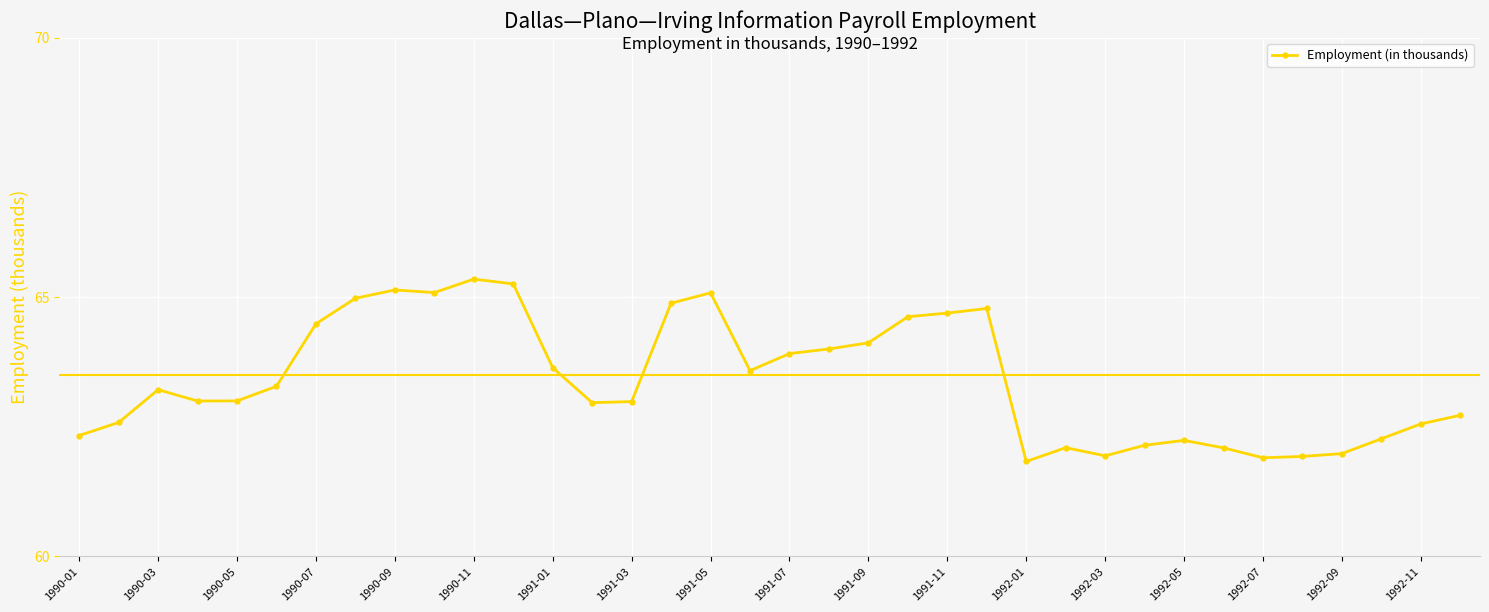

What is the average value?

63.4